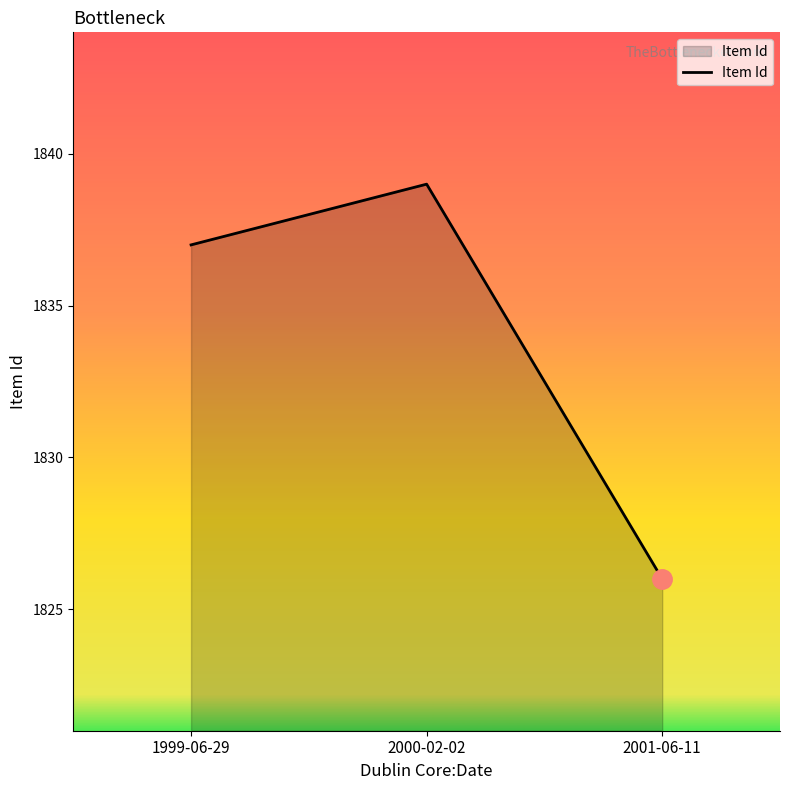

Between 1999-06-29 and 2000-02-02, which is larger?

2000-02-02